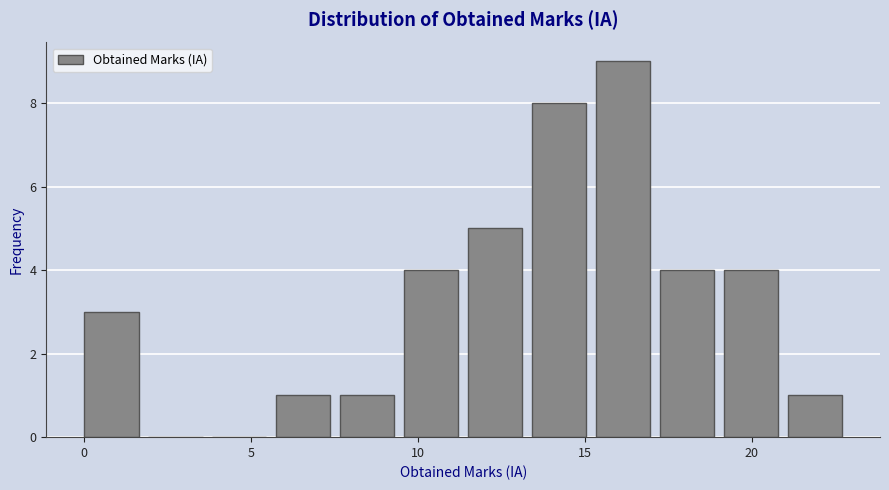

Read against the x-axis, roughly where is the centre of the tallest bar?

16.0